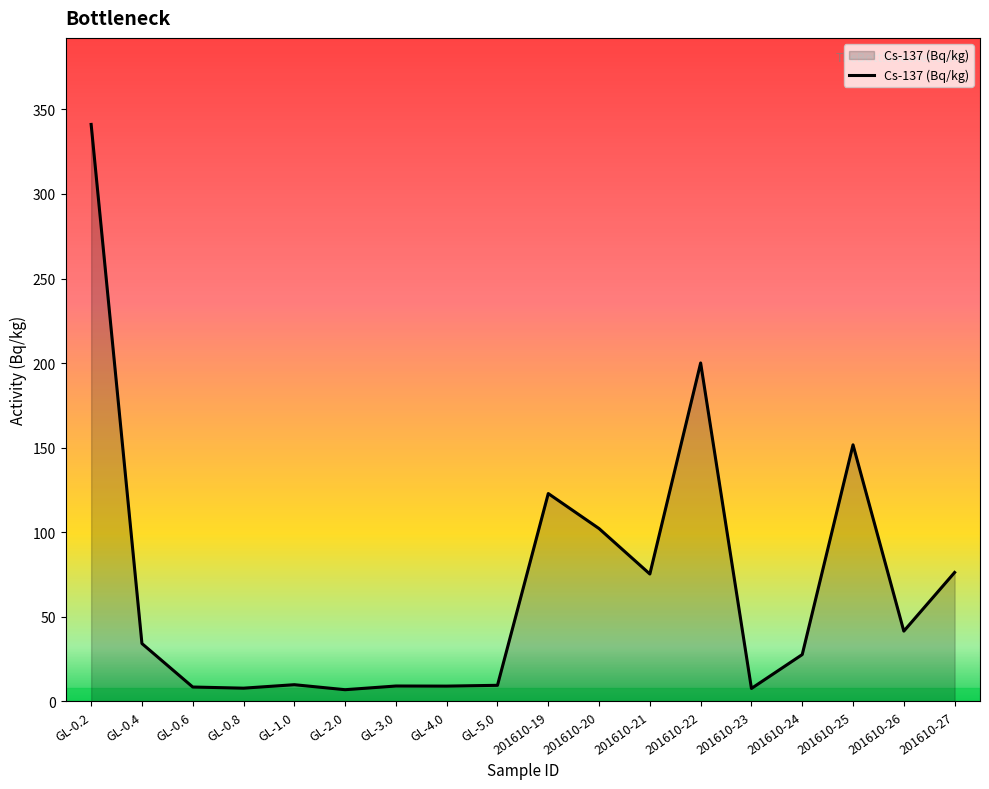

What position from the right is GL-0.6?

16